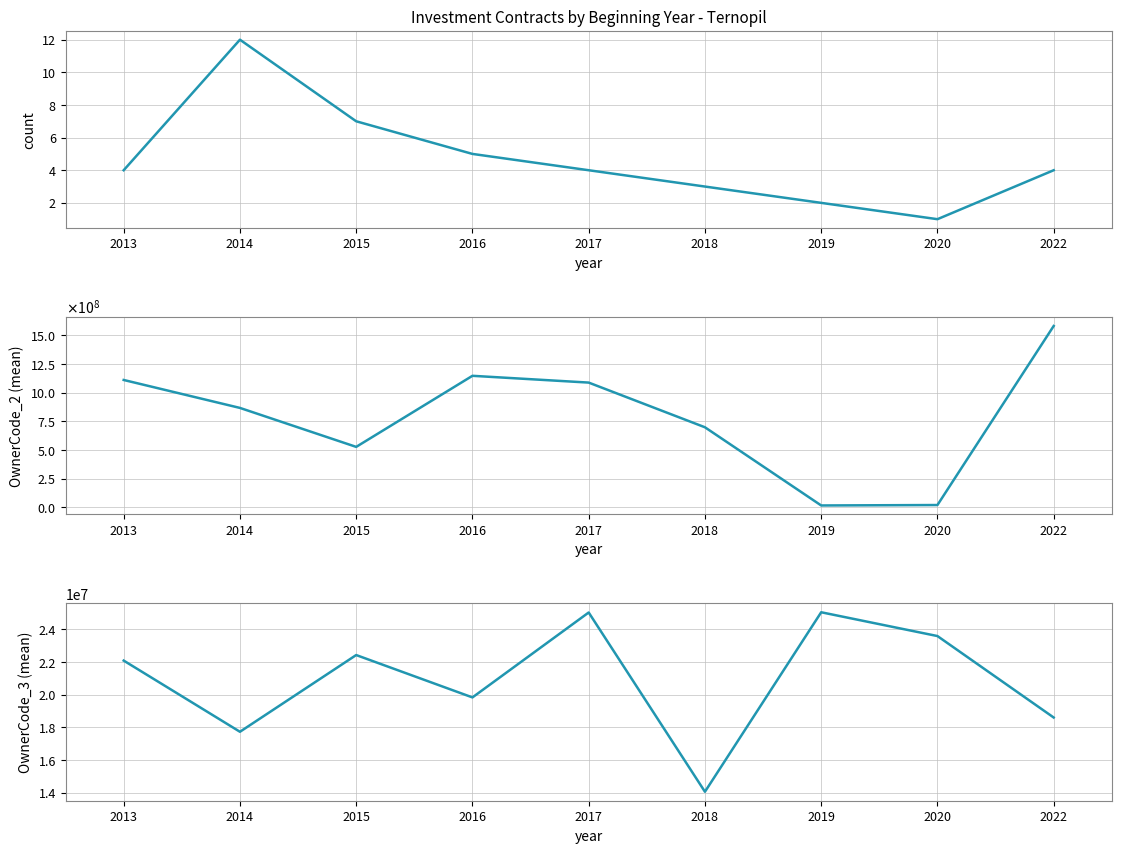

What is the difference between the highest and lowest values at 2022?

1581479475